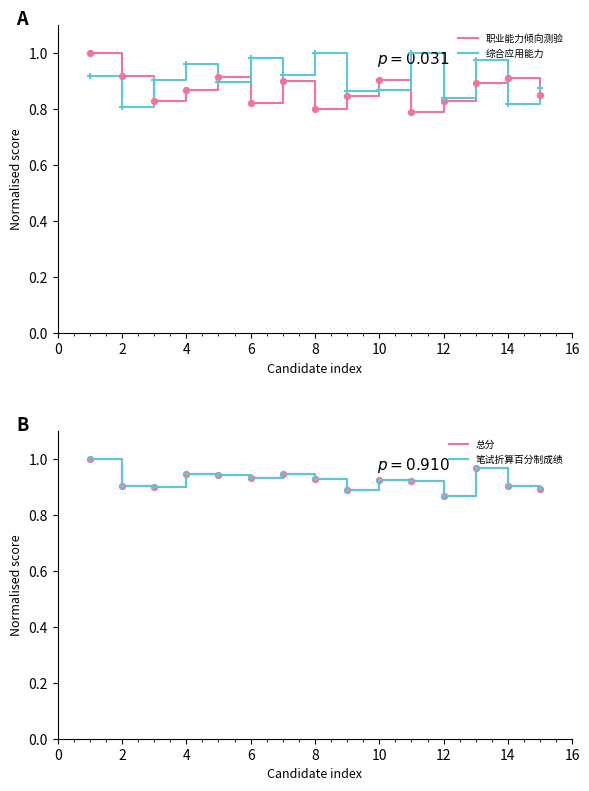

Is the value of 职业能力倾向测验 at 12 greater than the value of 笔试折算百分制成绩 at 13?

No